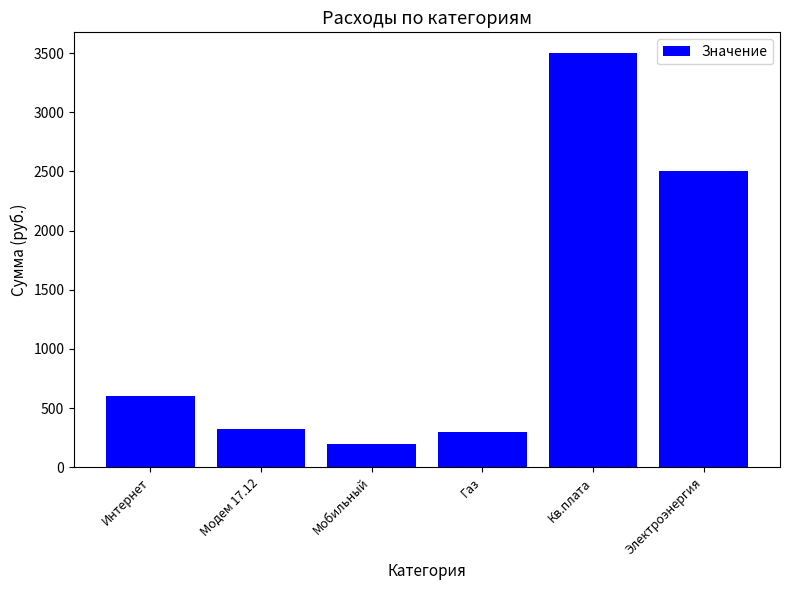

The chart shows a value of 4238 at Электроэнергия. True or false?

False